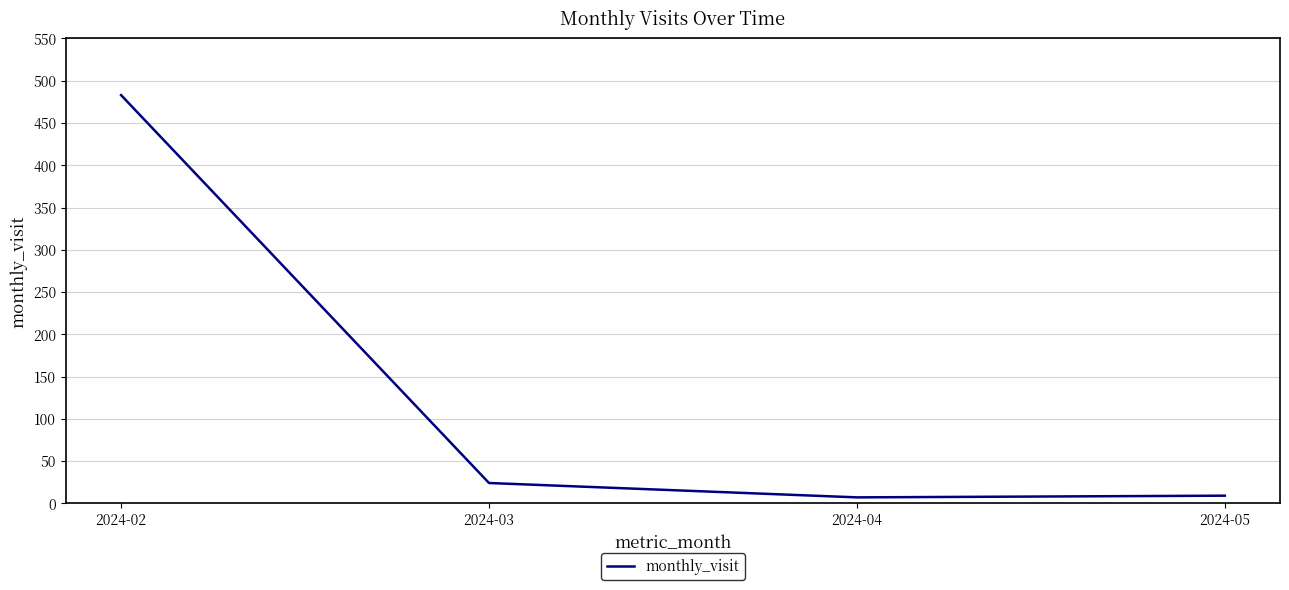

What is the ratio of the value at 2024-04 to the value at 2024-05?

0.8